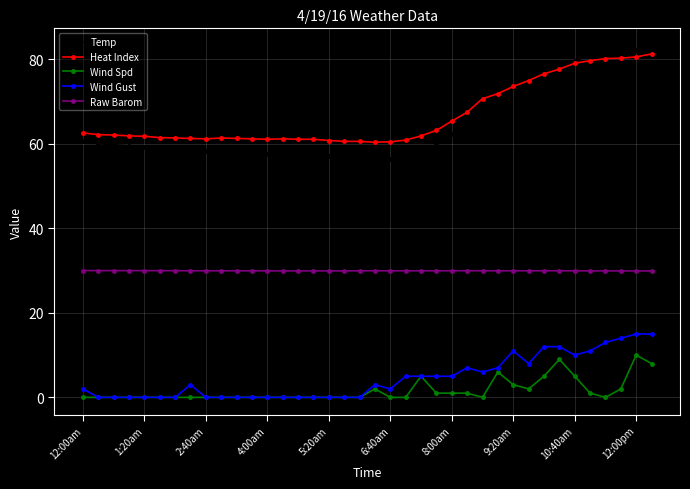

What are all the series names shown in the legend?

Temp, Heat Index, Wind Spd, Wind Gust, Raw Barom